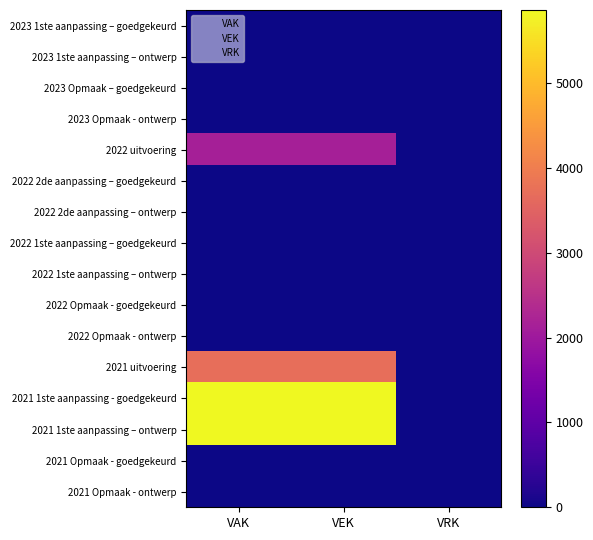

Which series has the largest total across all categories?

2021 1ste aanpassing - goedgekeurd